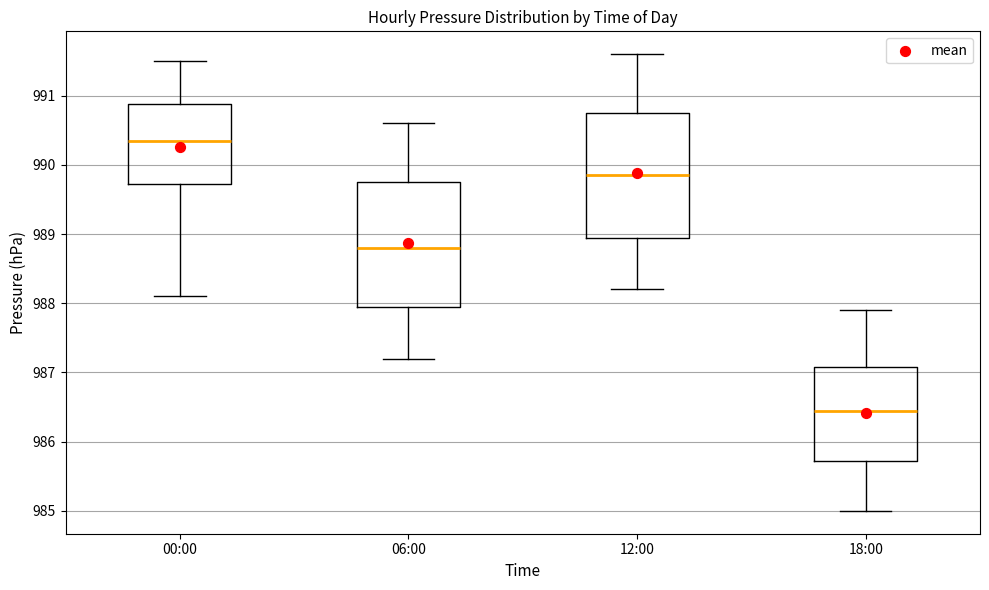

Reading left to right, read every box against the y-axis: the position of its median line, the range the box covers, and the ends of its whiskers. The values are not printed on the chart, so give them approximately, as read against the axis.

00:00: median 990.4, box 989.7 to 990.9, whiskers 988.1 to 991.5
06:00: median 988.8, box 988.0 to 989.8, whiskers 987.2 to 990.6
12:00: median 989.9, box 989.0 to 990.8, whiskers 988.2 to 991.6
18:00: median 986.5, box 985.7 to 987.1, whiskers 985.0 to 987.9